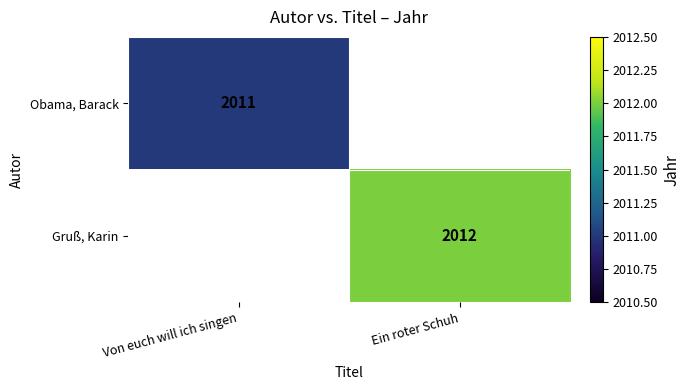

What is the minimum value shown in the chart?

2011.0